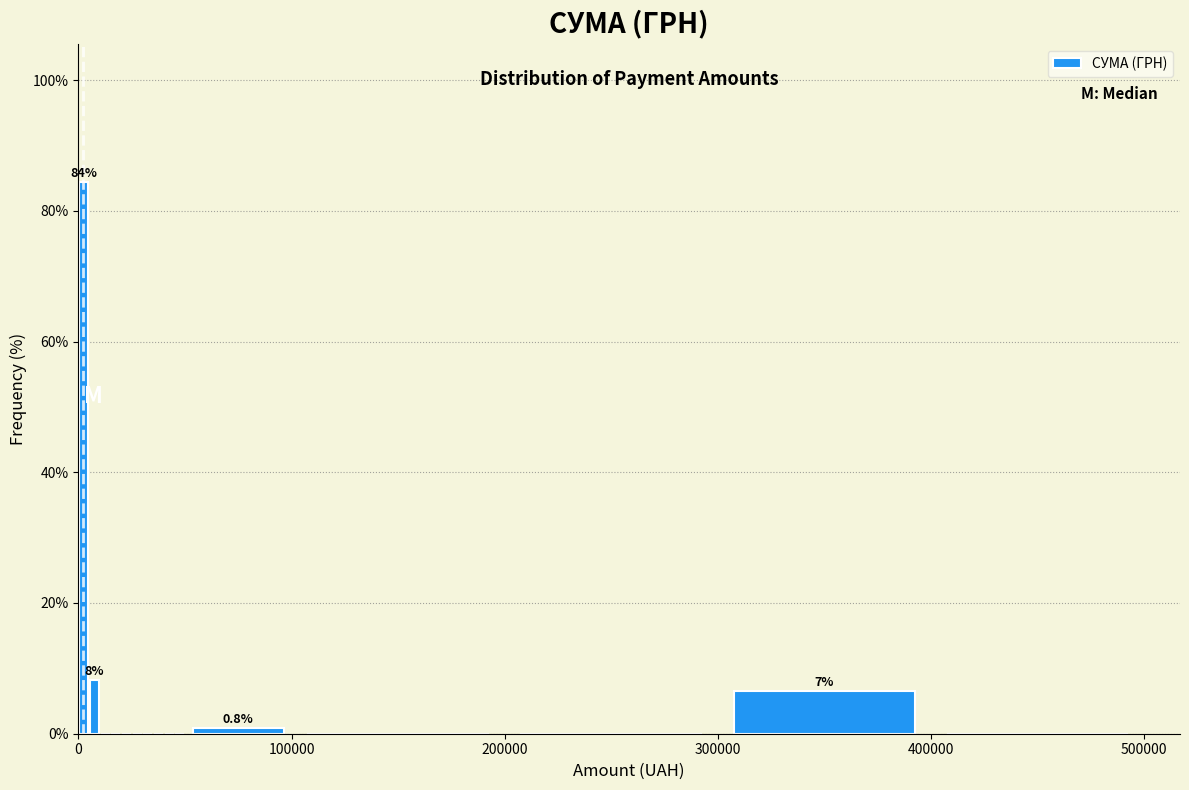

Read against the x-axis, roughly where is the centre of the tallest bar?

0